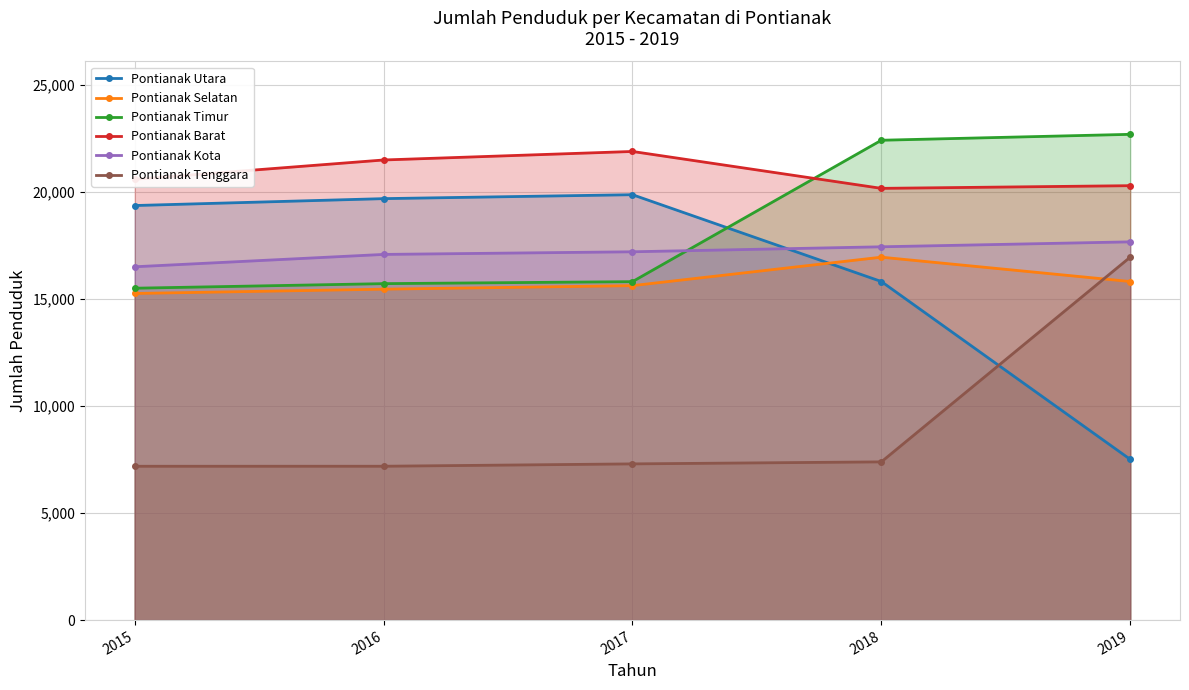

True or false: Pontianak Selatan and Pontianak Timur intersect in this chart.

False